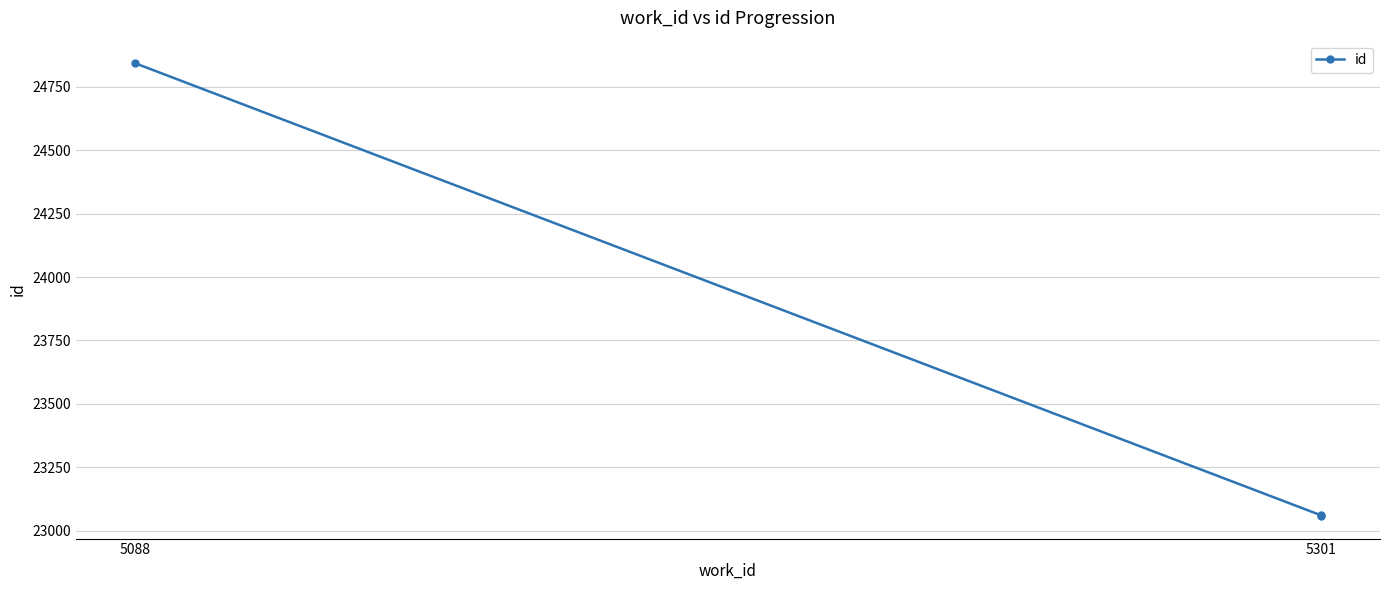

What is the sum of the values at 5088 and 2?

47901